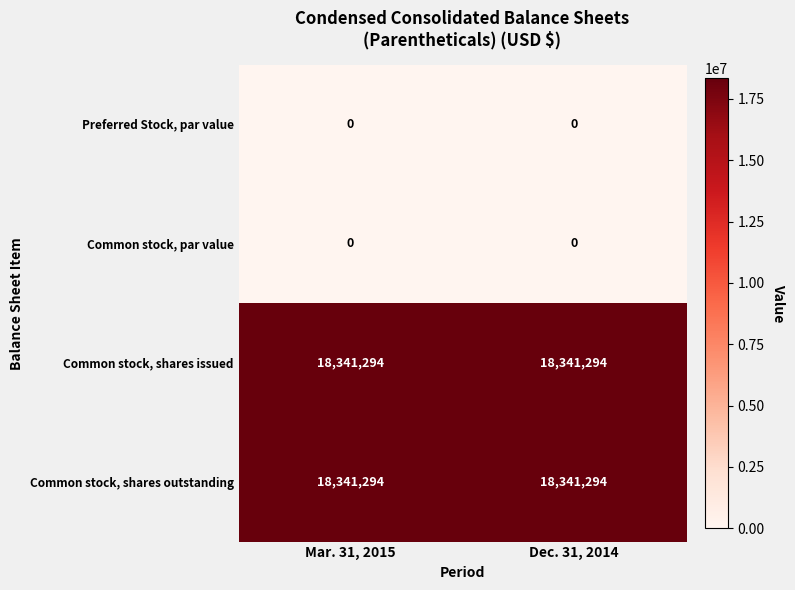

What is the total value across all series at Mar. 31, 2015?

36682588